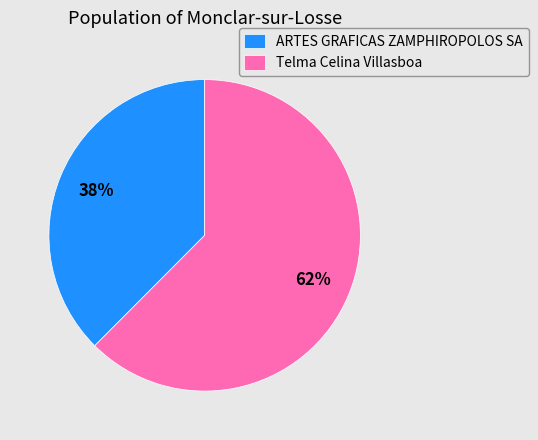

Combined, do ARTES GRAFICAS ZAMPHIROPOLOS SA and Telma Celina Villasboa account for over 50%?

Yes